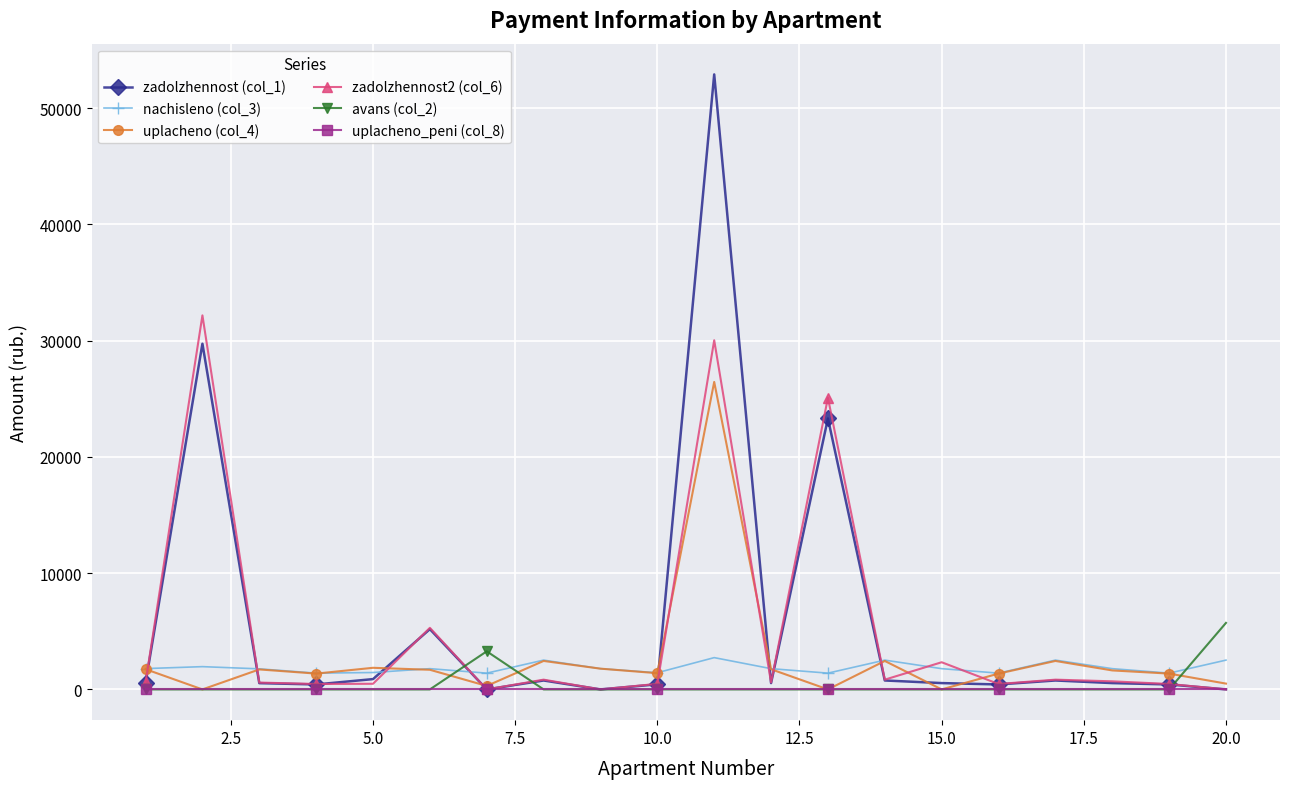

Rank the series by their maximum value, from highest to lowest.

zadolzhennost (col_1), zadolzhennost2 (col_6), uplacheno (col_4), avans (col_2), nachisleno (col_3), uplacheno_peni (col_8)